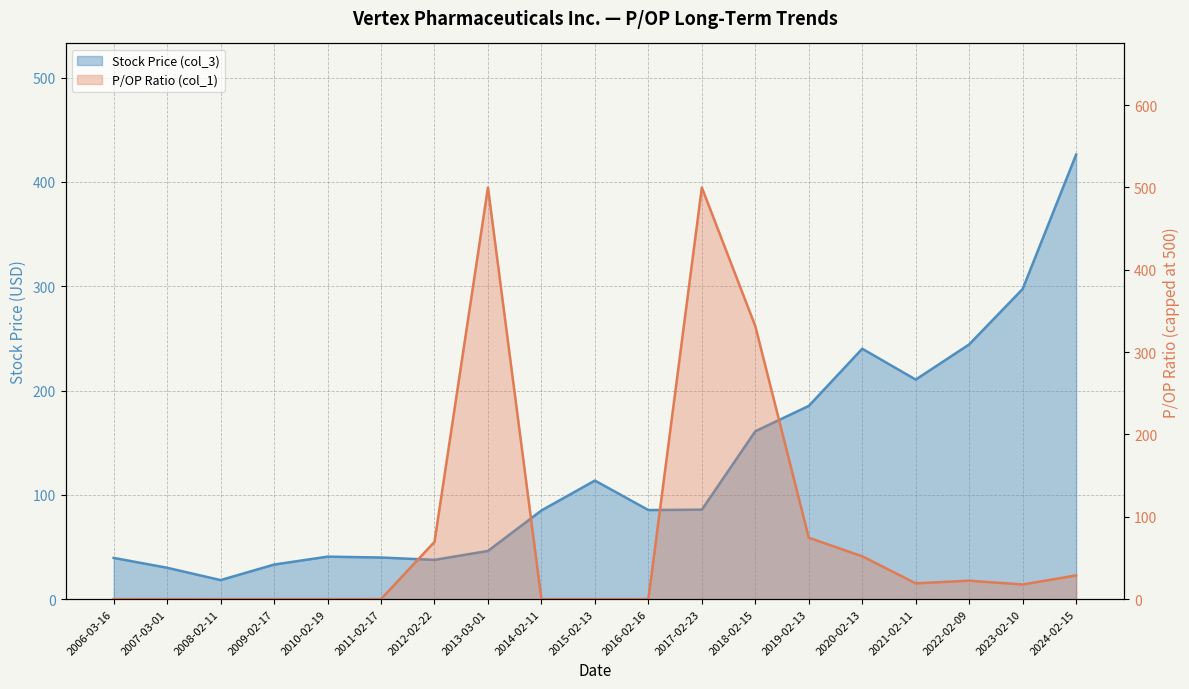

The chart shows a value of 17.0 at 2010-02-19. True or false?

False